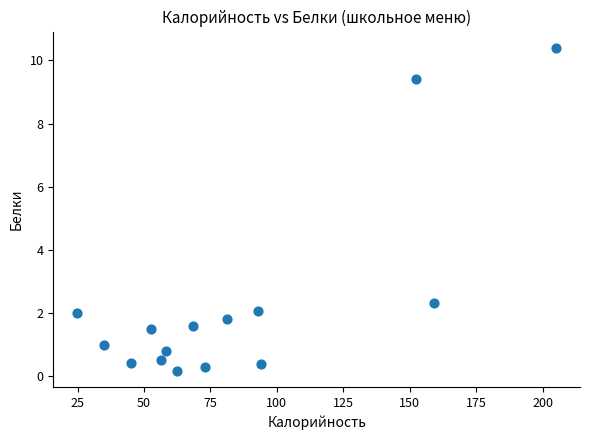

What Y value in the scatter plot is closest to 5?

2.3